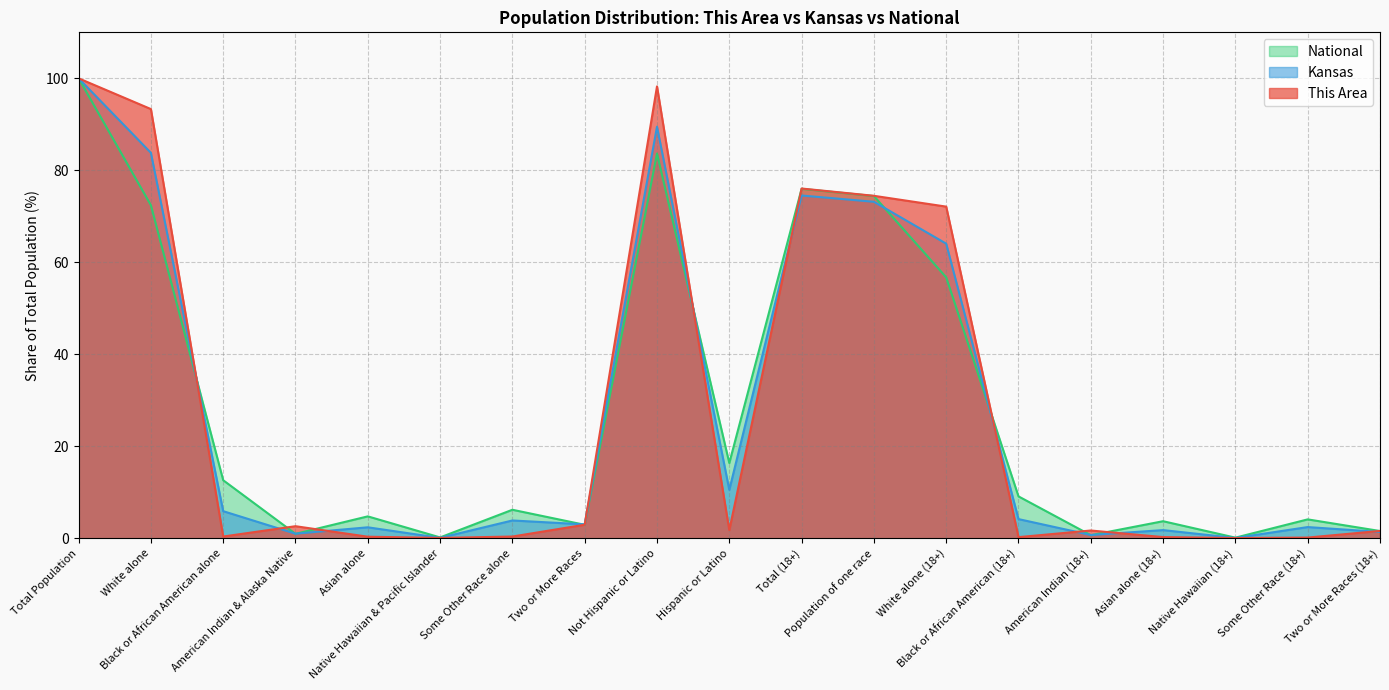

What position from the left is Two or More Races (18+)?

19